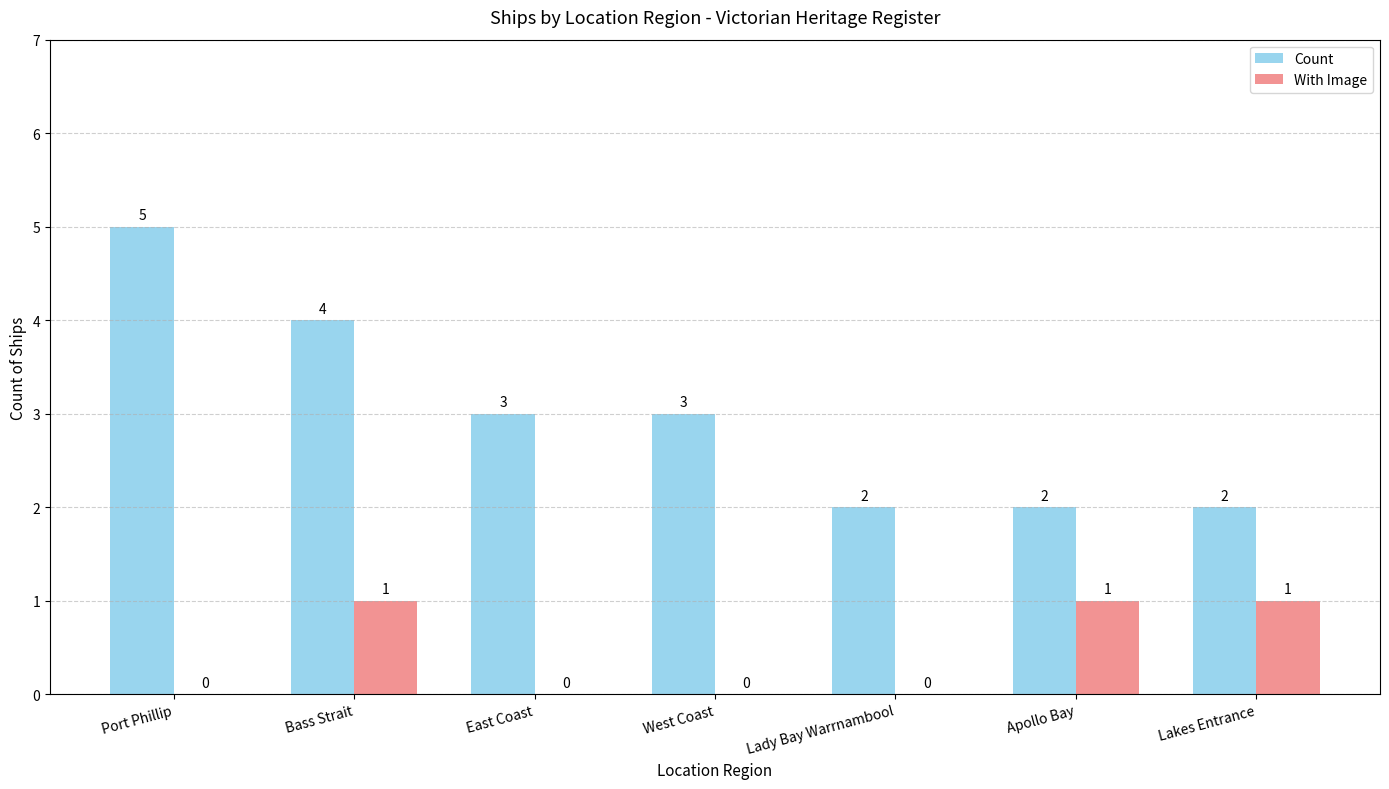

How many positive values does the With Image series have?

3